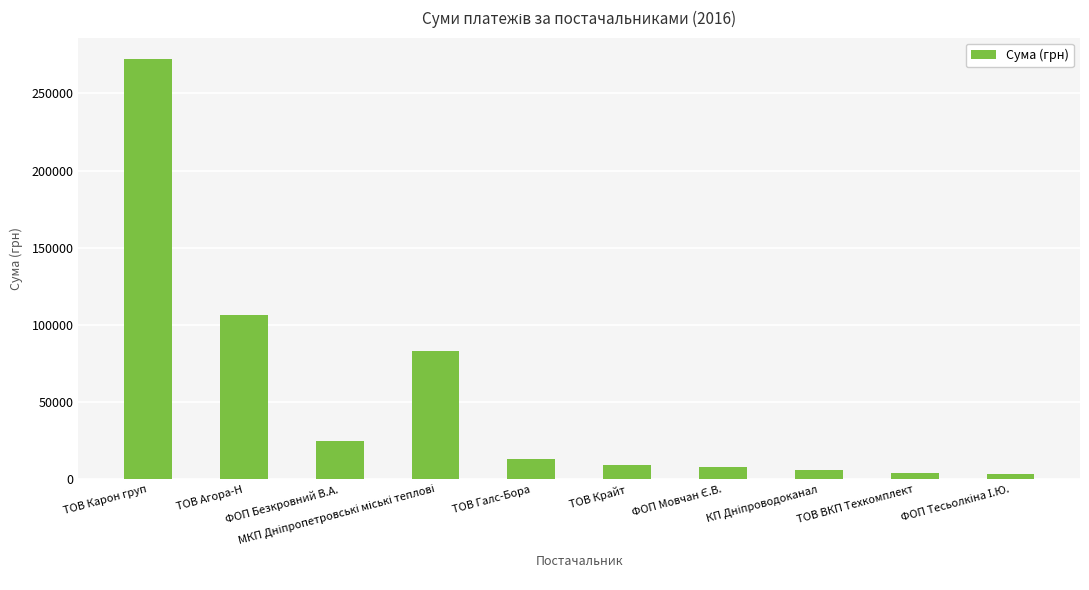

What is the difference between the maximum and minimum values?

269035.1